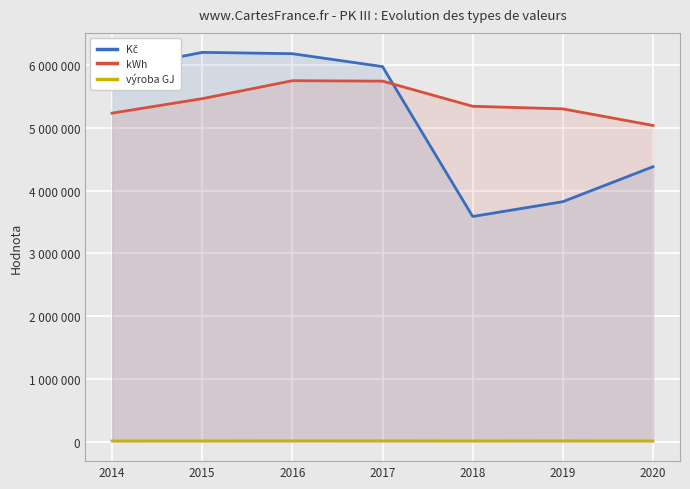

Reading left to right, transcribe all the data shown in this chart.

Kč: 5924374	6206023	6184546	5979319	3589394	3825617	4382837
kWh: 5237342	5467738	5754212	5747488	5346644	5305188	5041025
výroba GJ: 11994	12915	13835	13674	13025	13636	12281